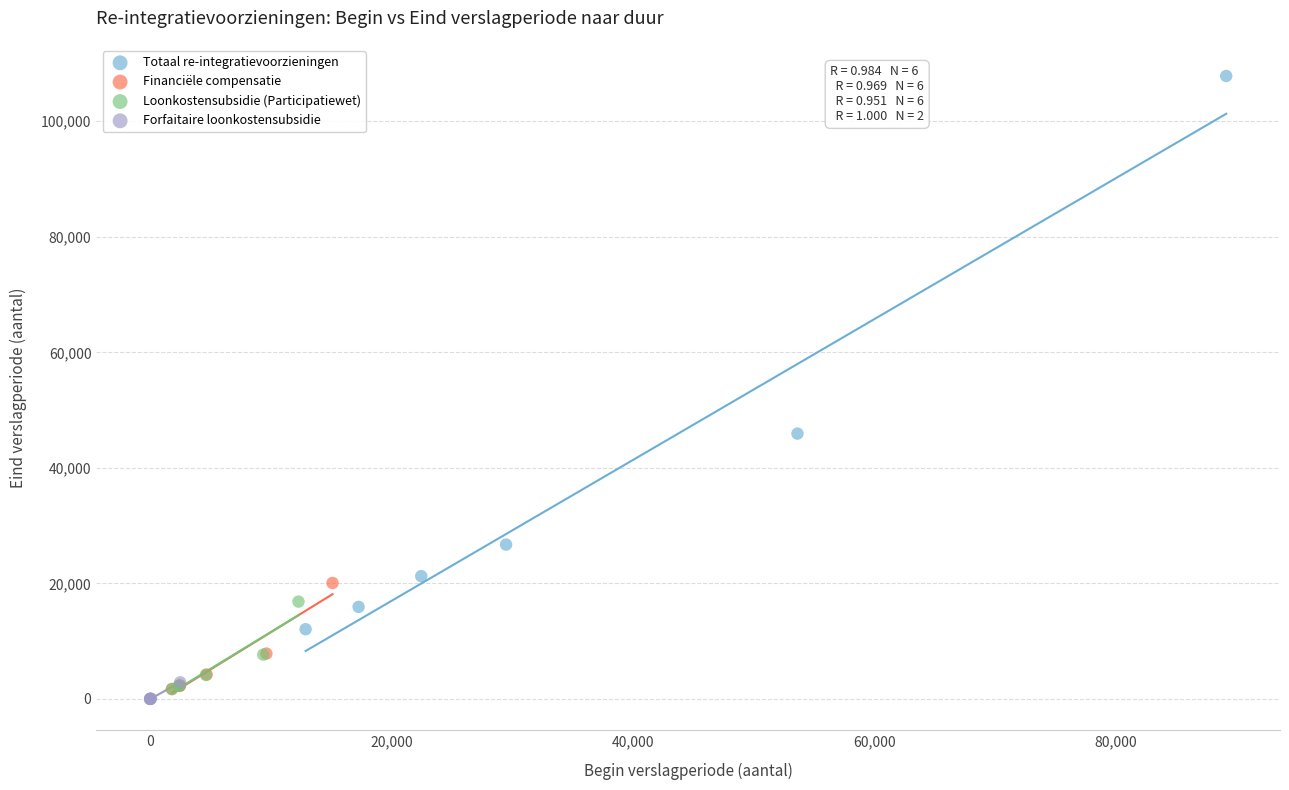

Which series contains the lowest Y value?

Forfaitaire loonkostensubsidie